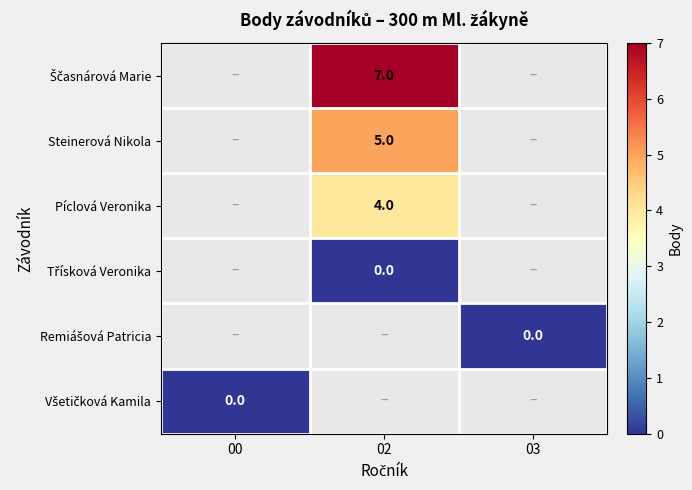

Is it true that Píclová Veronika equals 2 at 02?

False